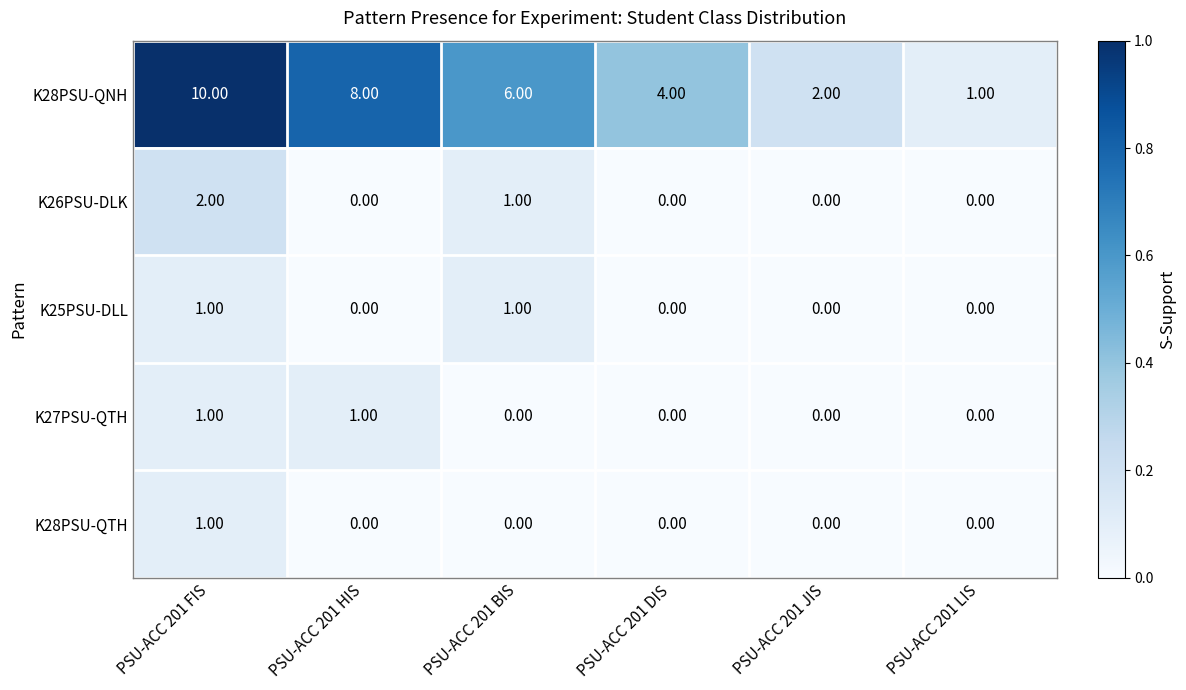

Which series has the widest spread of values?

K28PSU-QNH